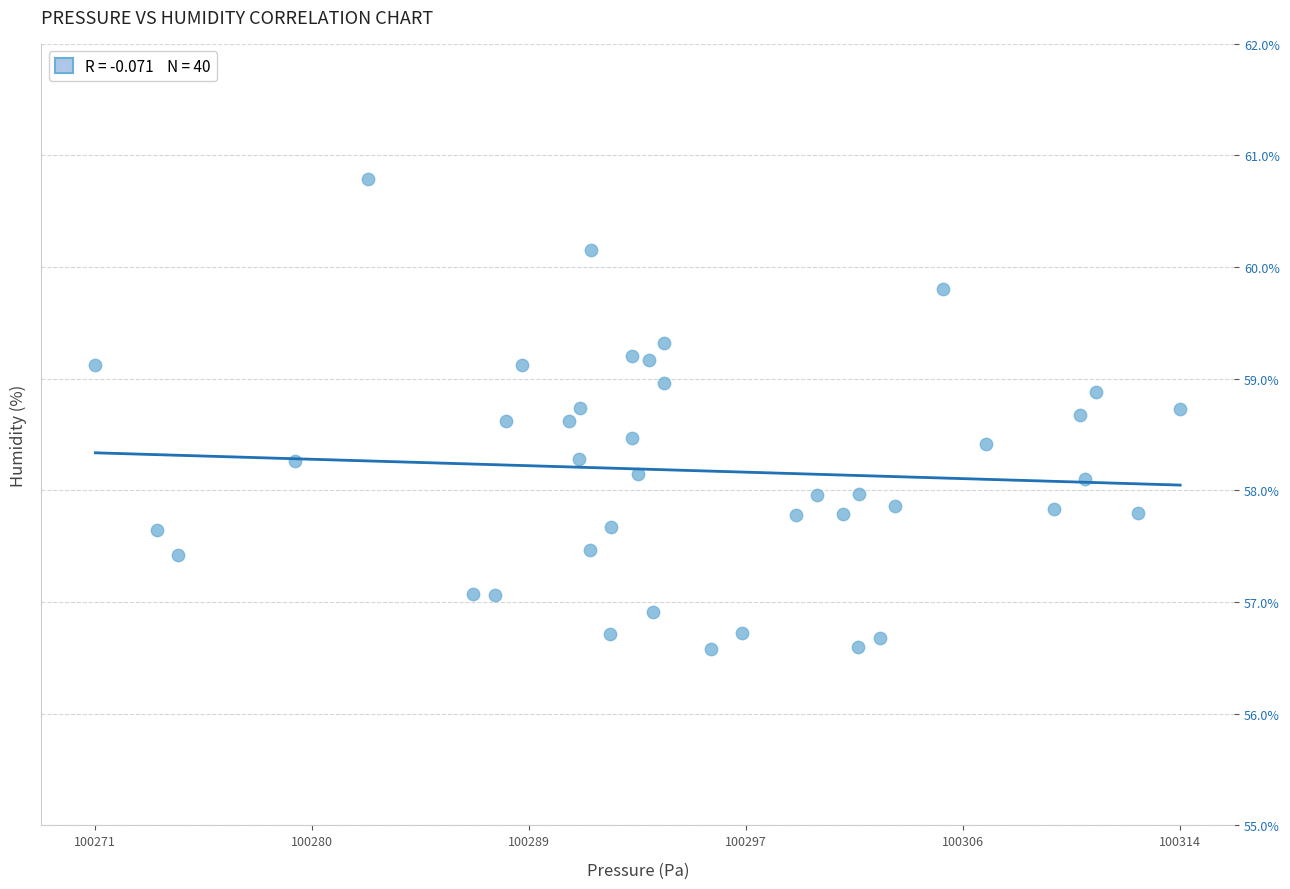

What is the range of X values (max minus min)?

43.2